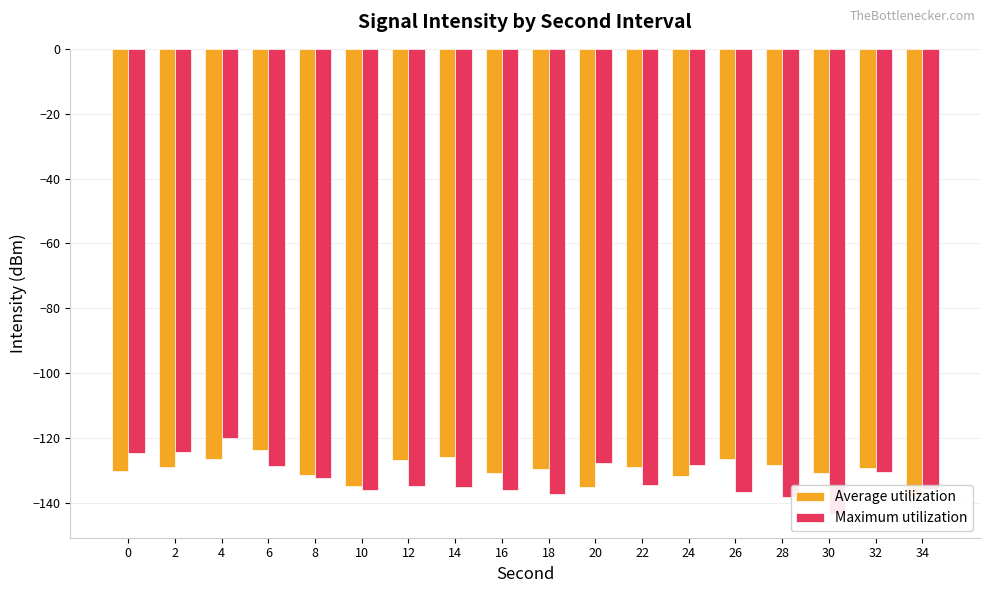

Are the bars grouped side by side (vs. stacked)?

Yes